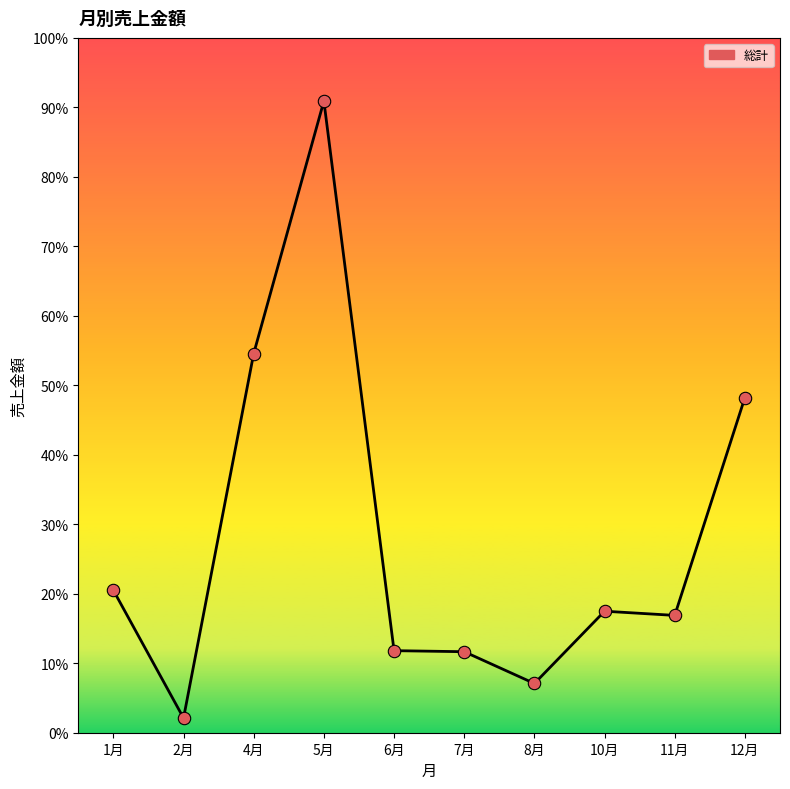

Is this an area chart (filled region under the line)?

Yes